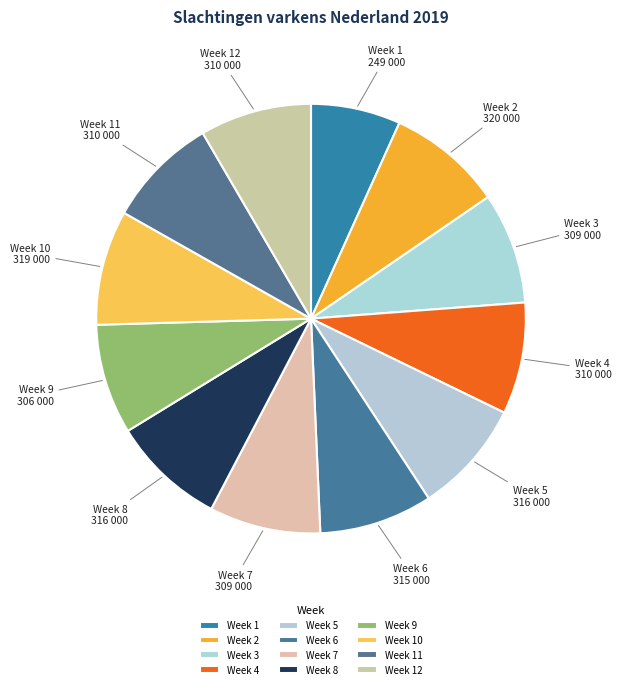

Approximately how many times larger is the value at Week 11 compared to Week 6?

1.0